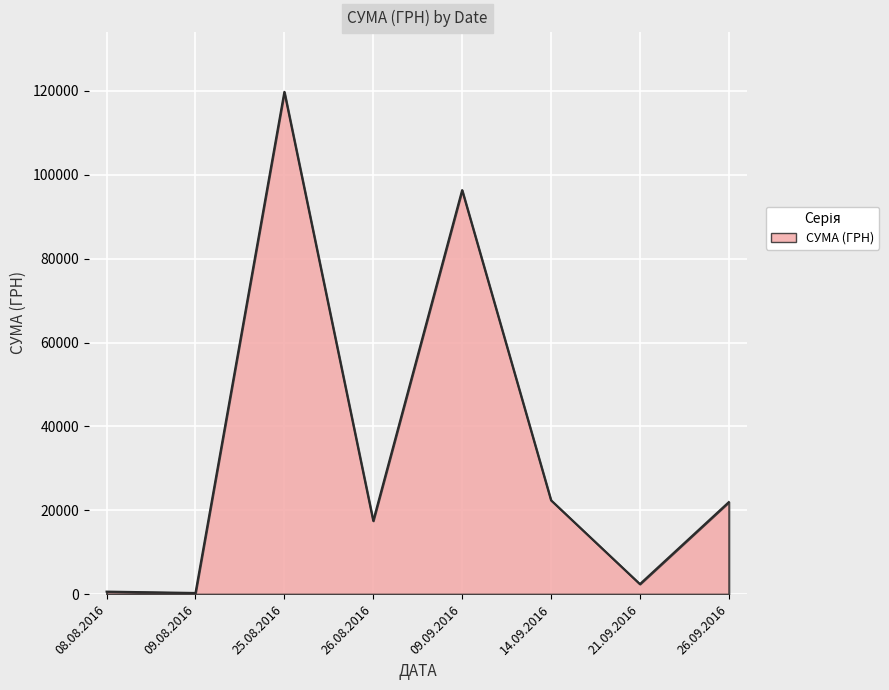

True or false: the data shows 1695.4 at 14.09.2016.

False